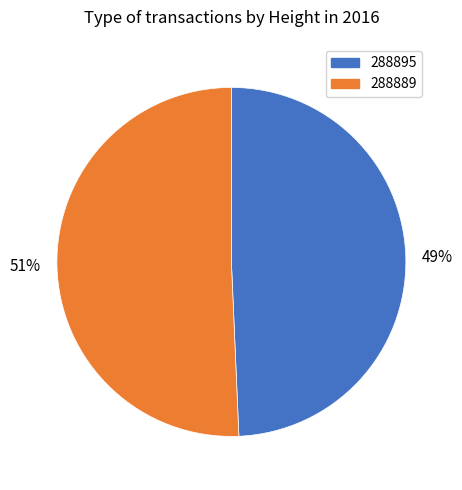

What is the smallest slice in the pie chart?

288895